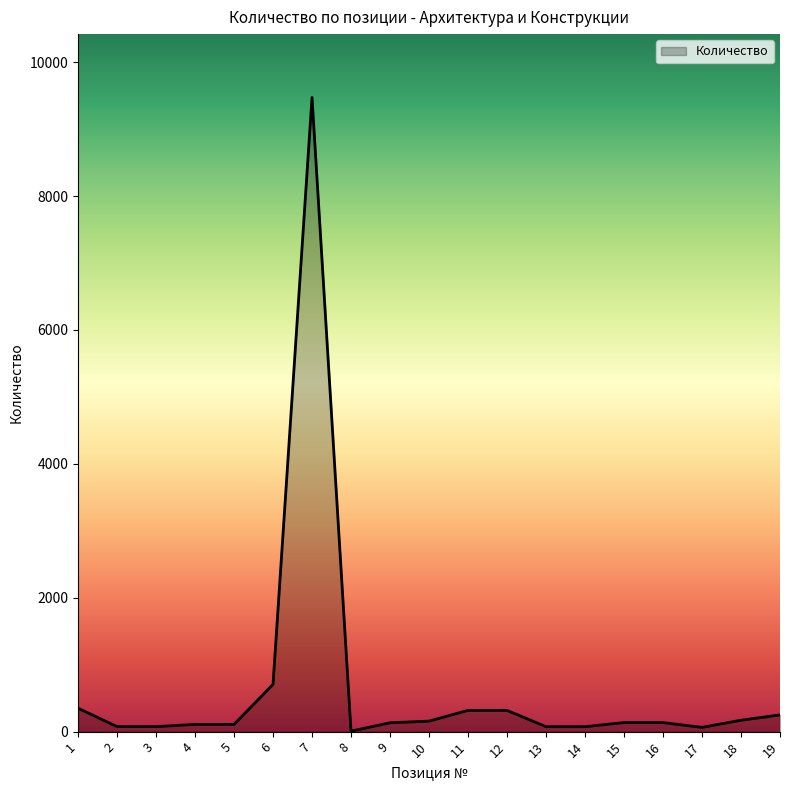

What is the maximum value shown in the chart?

9471.0